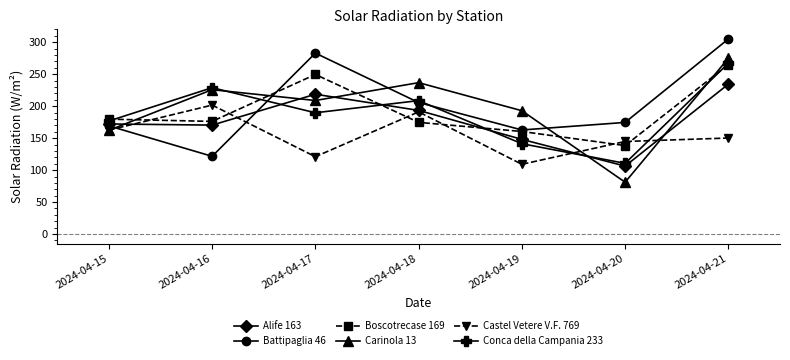

What is the value of the Boscotrecase 169 point at the 1st from the left?

179.7